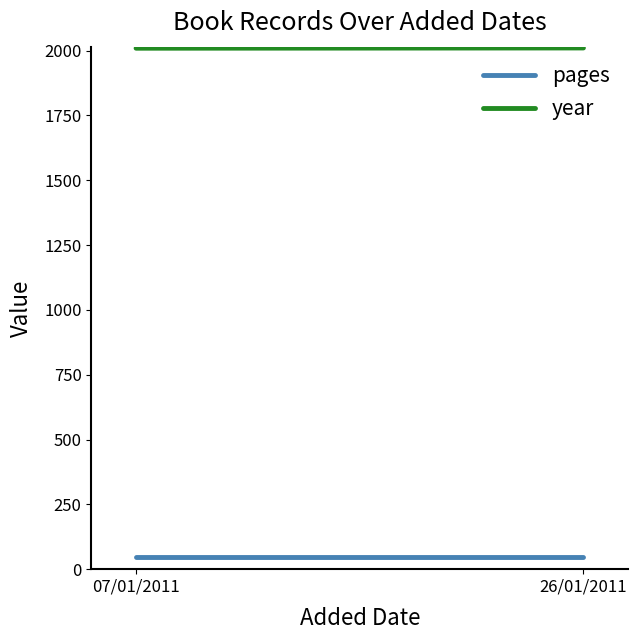

What is the total value across all series at 26/01/2011?

2058